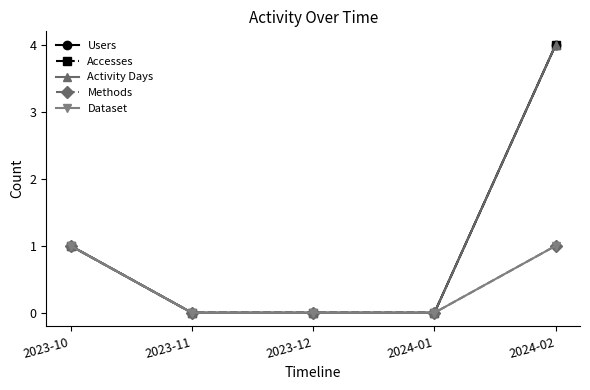

Between 2023-10 and 2023-11, which series saw the biggest shift?

Users